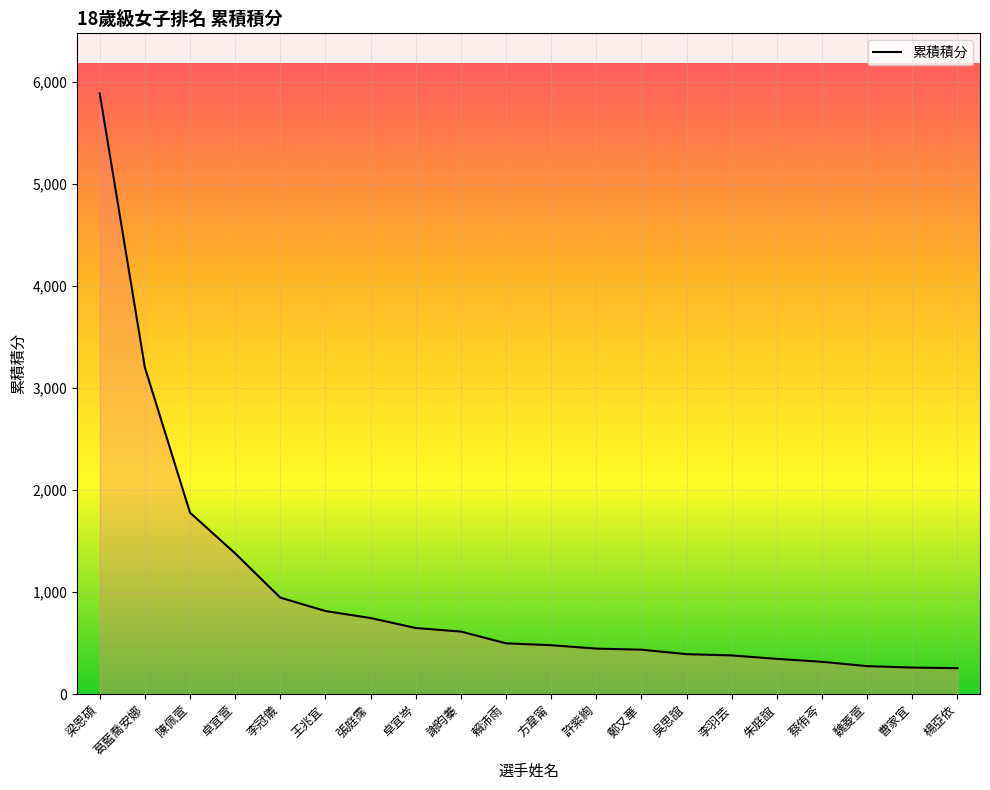

What is the change in value from 張庭霈 to 賴沛雨?

-247.5